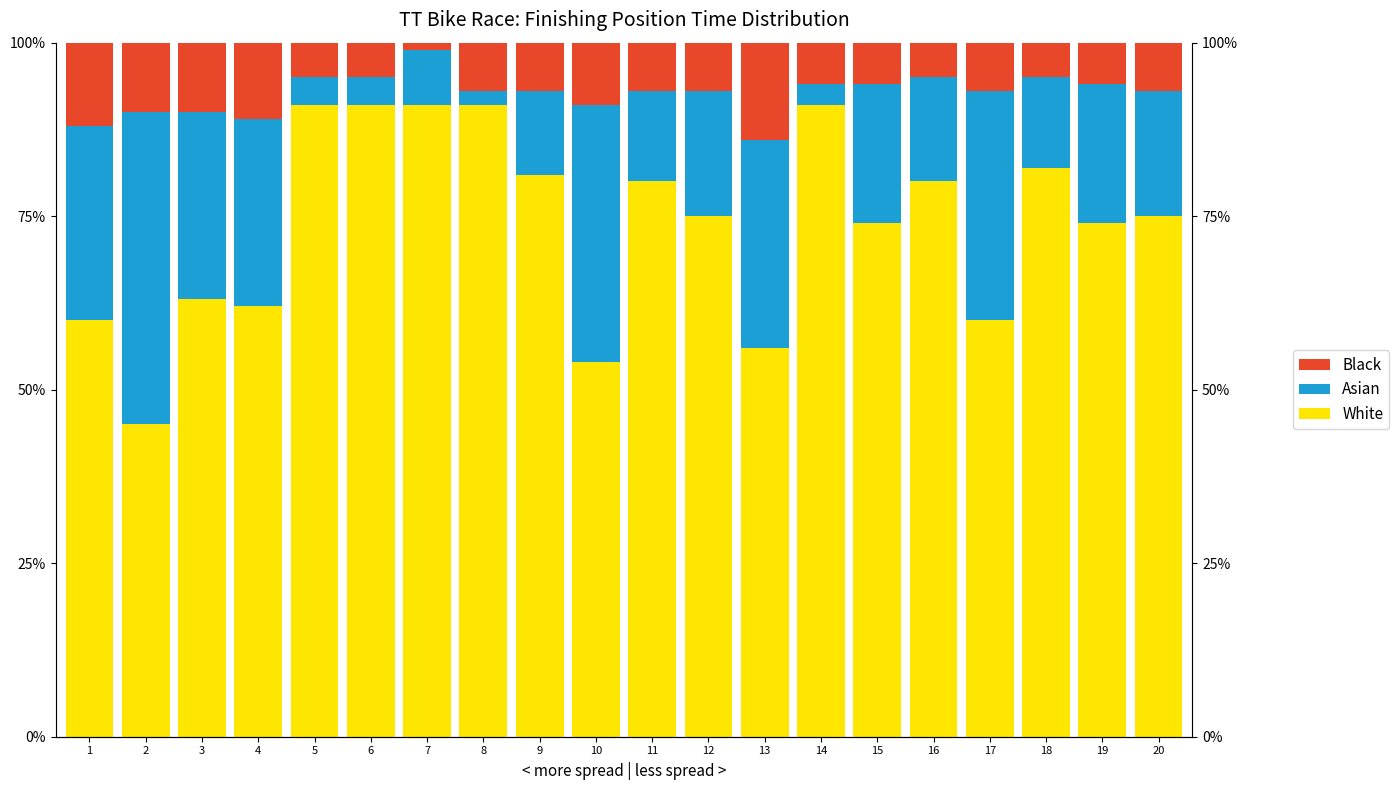

Reading left to right, extract all data points from this chart.

White: 60.0	45.0	63.0	62.0	91.0	91.0	91.0	91.0	81.0	54.0	80.0	75.0	56.0	91.0	74.0	80.0	60.0	82.0	74.0	75.0
Asian: 28.0	45.0	27.0	27.0	4.0	4.0	8.0	2.0	12.0	37.0	13.0	18.0	30.0	3.0	20.0	15.0	33.0	13.0	20.0	18.0
Black: 12.0	10.0	10.0	11.0	5.0	5.0	1.0	7.0	7.0	9.0	7.0	7.0	14.0	6.0	6.0	5.0	7.0	5.0	6.0	7.0